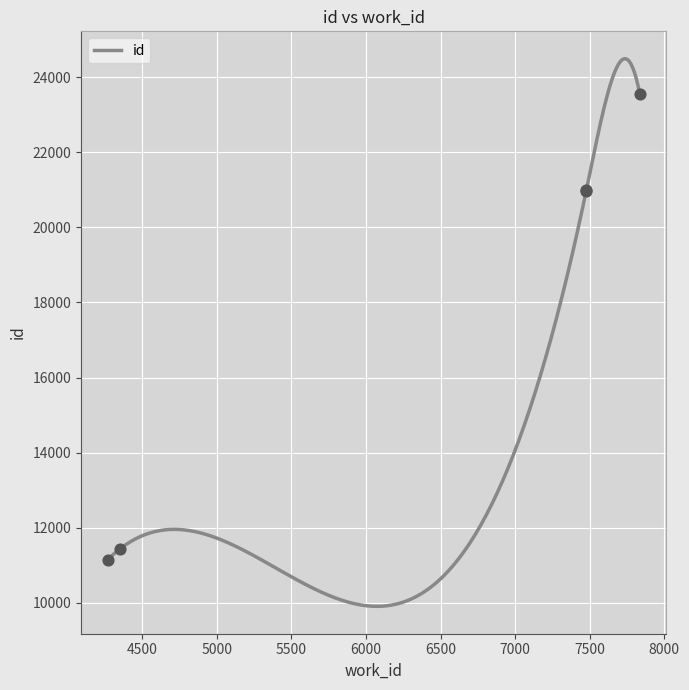

What is the change in value from 4269 to 4351?

+288